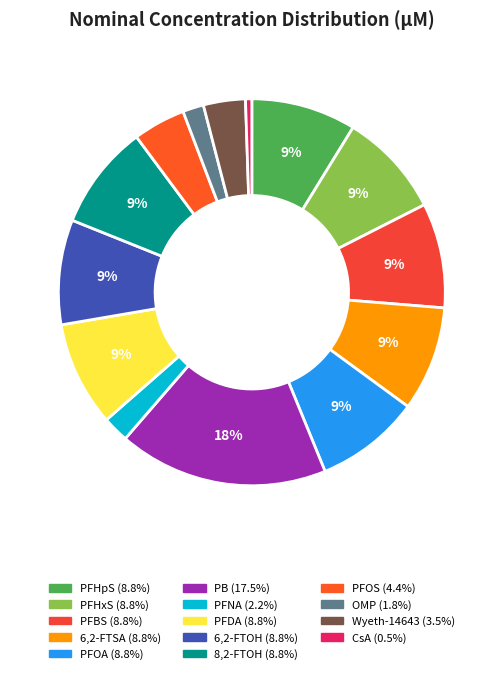

To the nearest percent, what is the average slice percentage?

7%